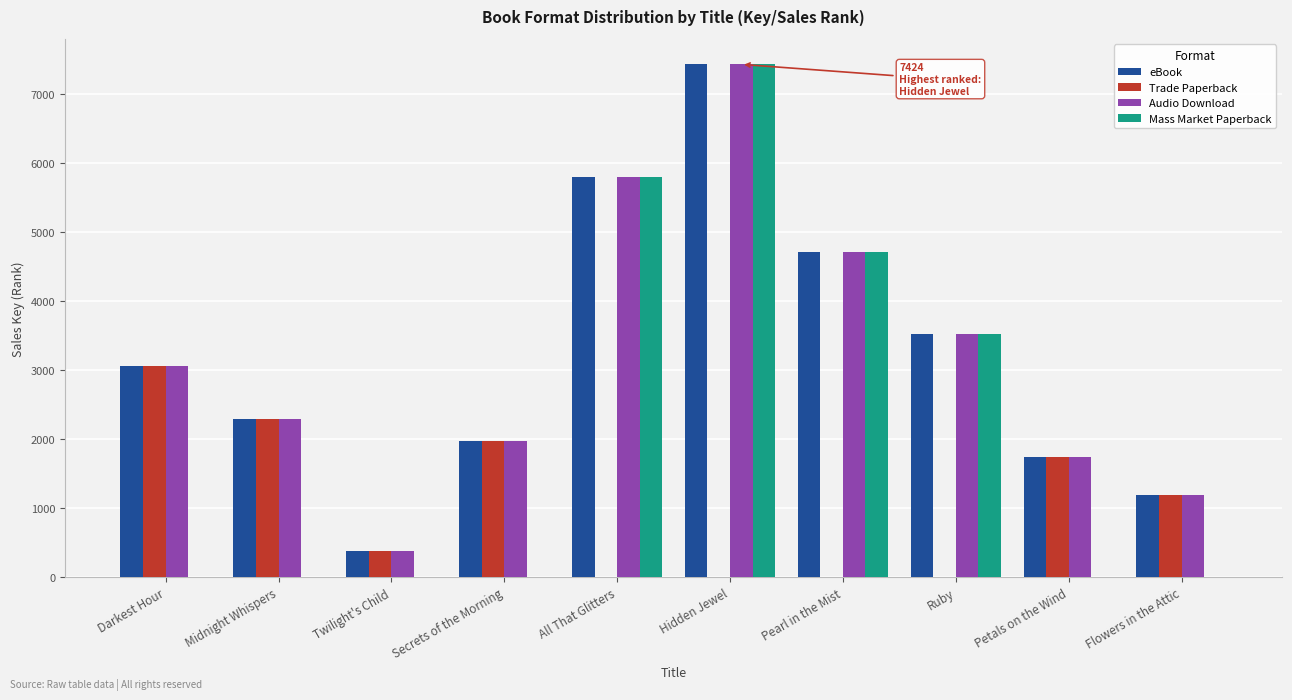

What is the difference between the Trade Paperback values at Secrets of the Morning and Hidden Jewel?

1978